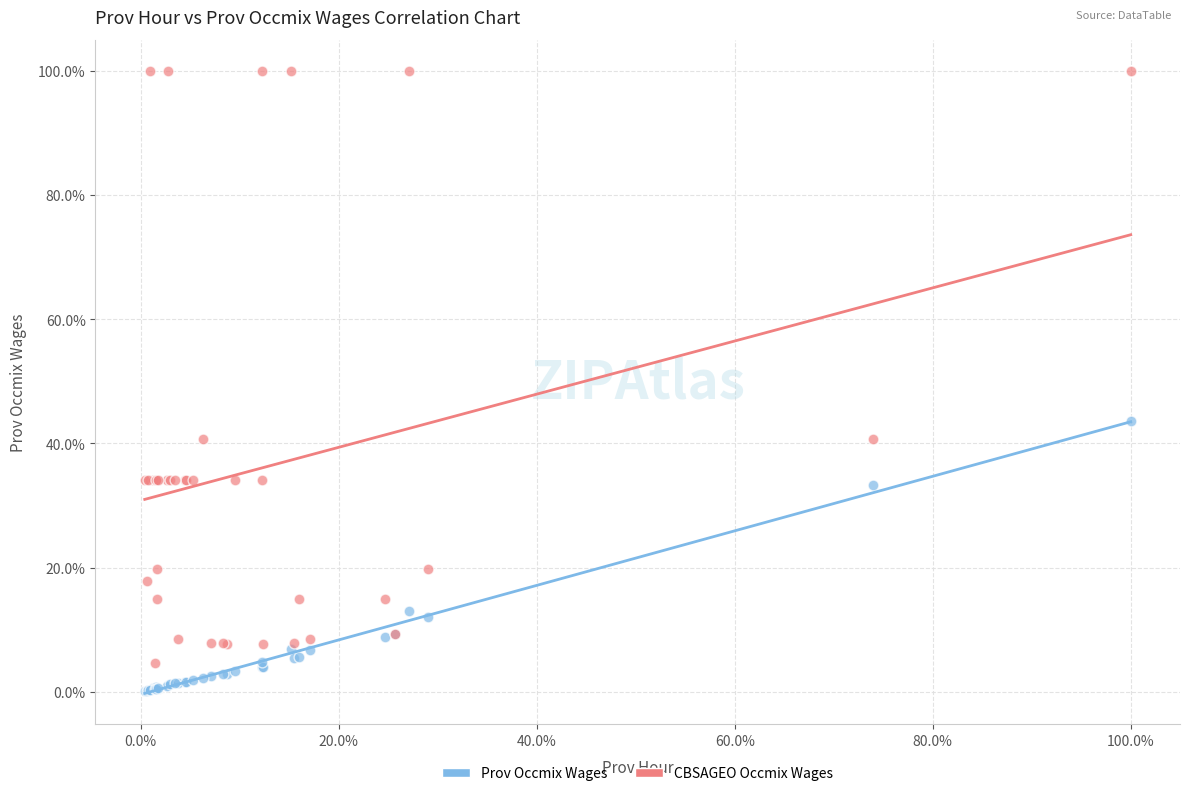

What are all the series names shown in the legend?

Prov Occmix Wages, CBSAGEO Occmix Wages